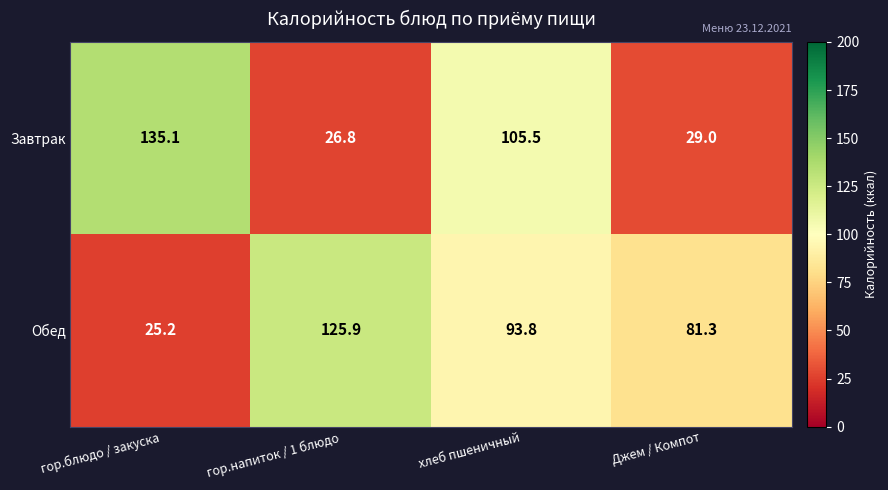

Rank the categories by Обед value from highest to lowest.

гор.напиток / 1 блюдо, хлеб пшеничный, Джем / Компот, гор.блюдо / закуска